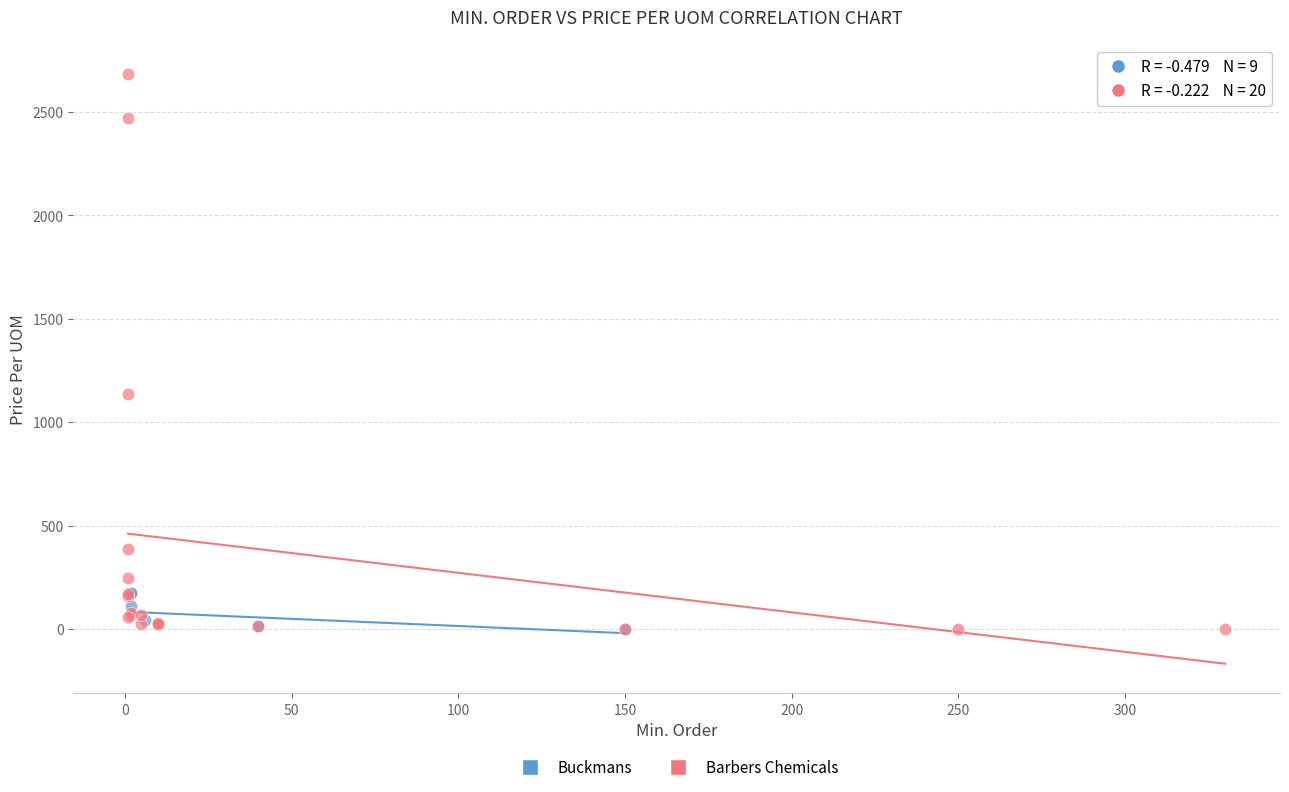

Which series has the widest spread of Y values?

Barbers Chemicals